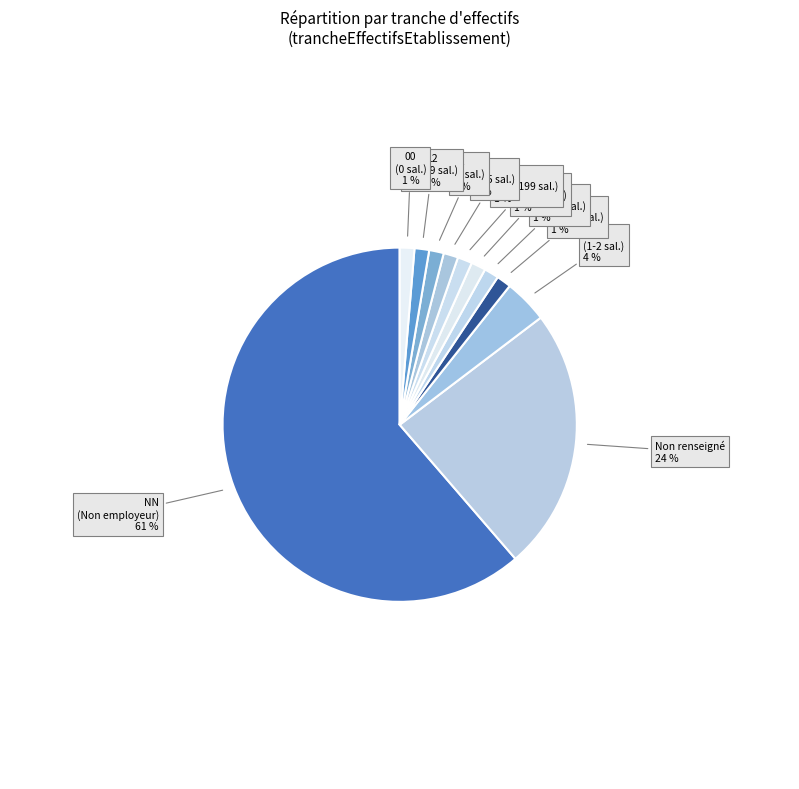

Count the number of slices in the pie.

11